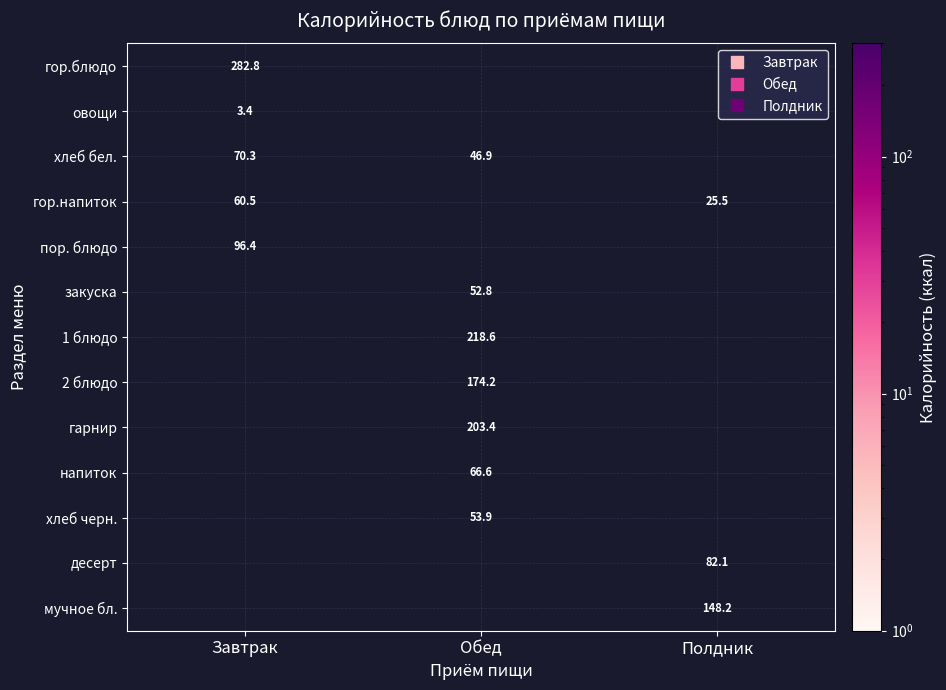

How many values in the 1 блюдо series exceed 218?

1